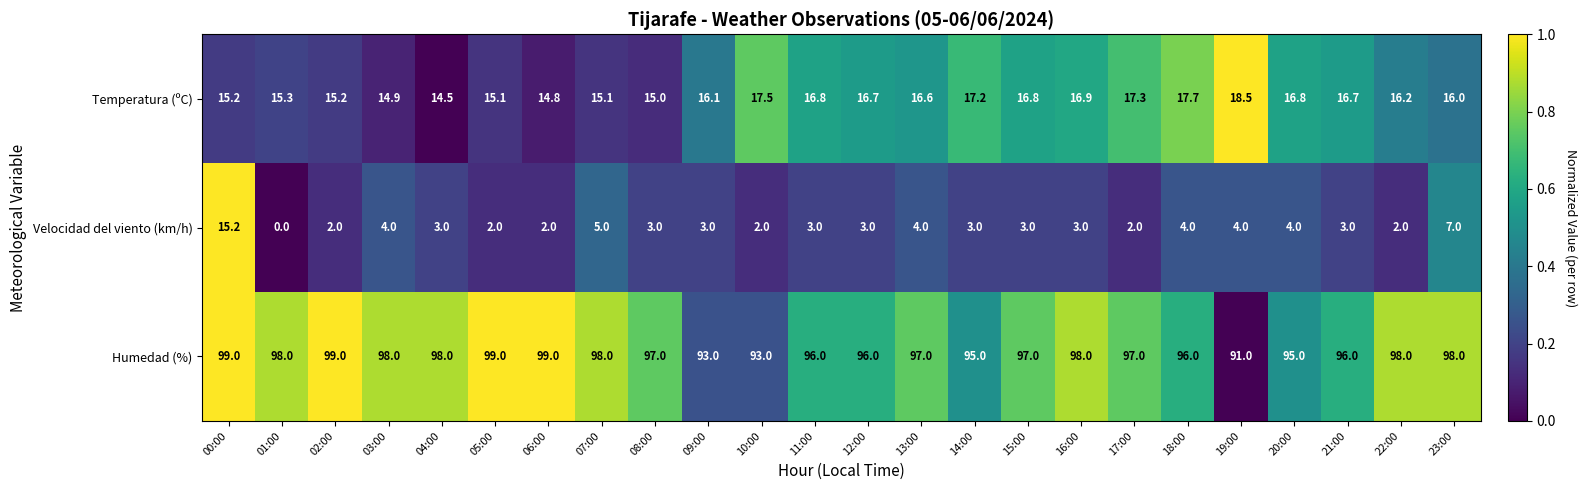

At 02:00, list the series in order from smallest to largest.

Velocidad del viento (km/h), Temperatura (ºC), Humedad (%)